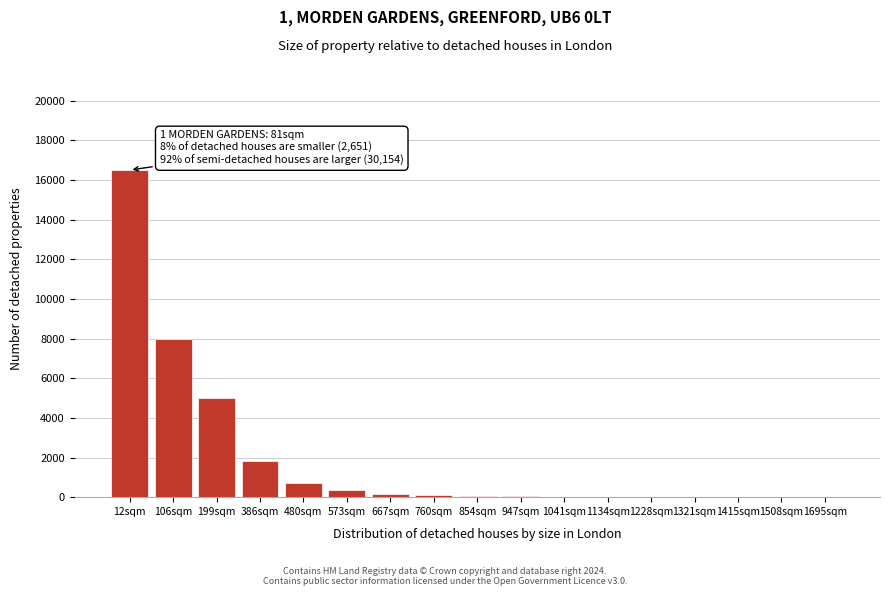

True or false: the data shows 25 at 1134sqm.

True